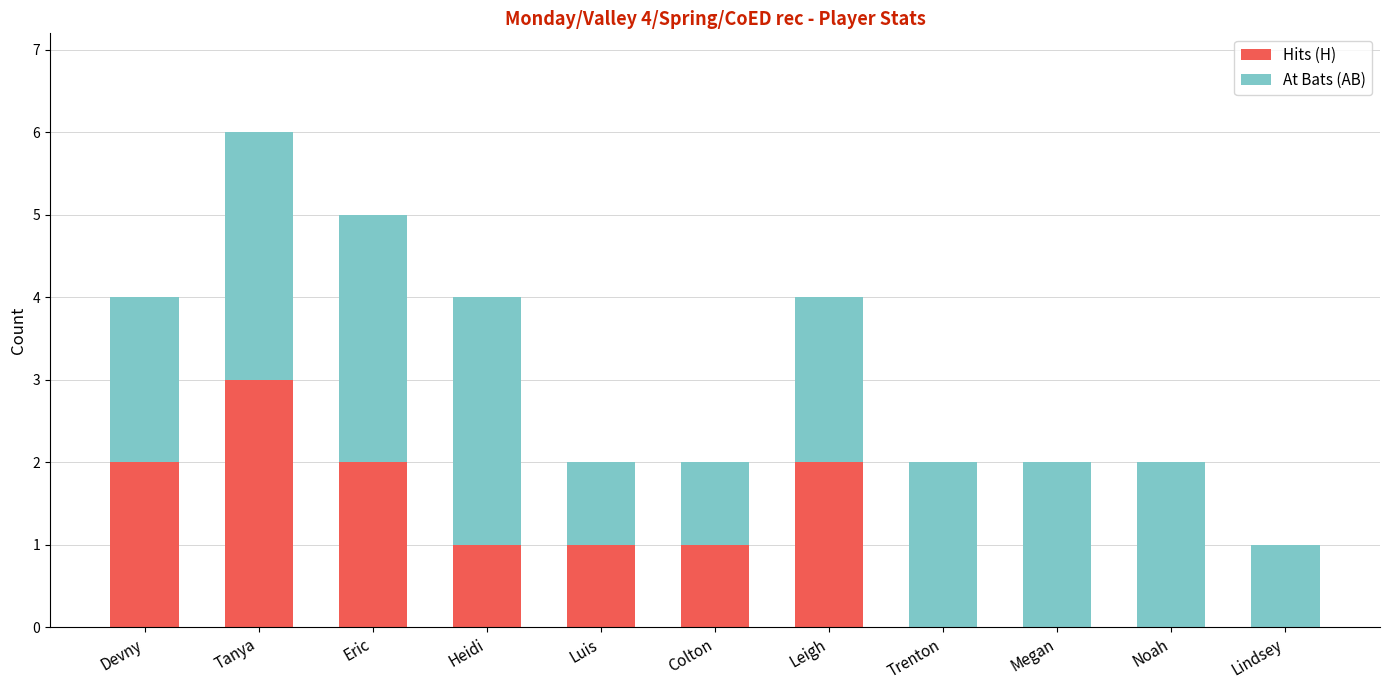

Reading left to right, list the values for the Hits (H) series.

Devny=2	Tanya=3	Eric=2	Heidi=1	Luis=1	Colton=1	Leigh=2	Trenton=0	Megan=0	Noah=0	Lindsey=0